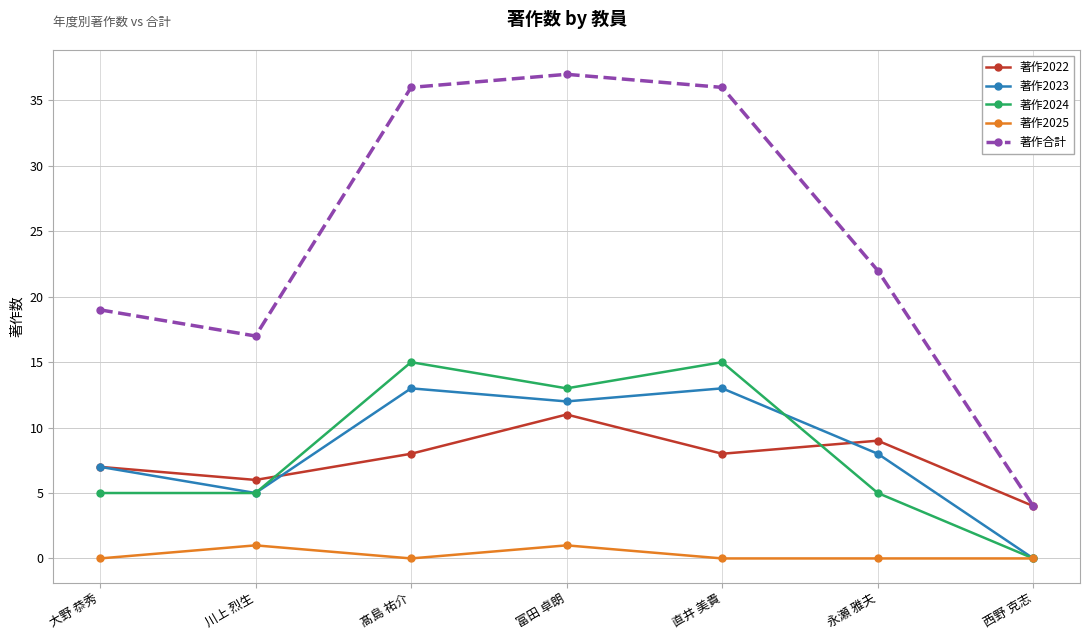

What is the sum of the 著作合計 values at 富田 卓朗 and 大野 恭秀?

56